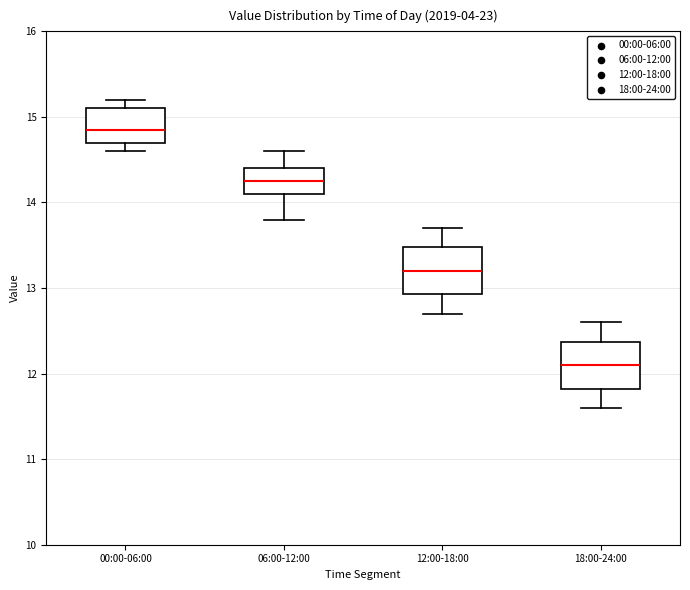

Where is the upper edge of the box for 06:00-12:00 on the y-axis? The values are not printed on the chart, so give them approximately, as read against the axis.

14.4